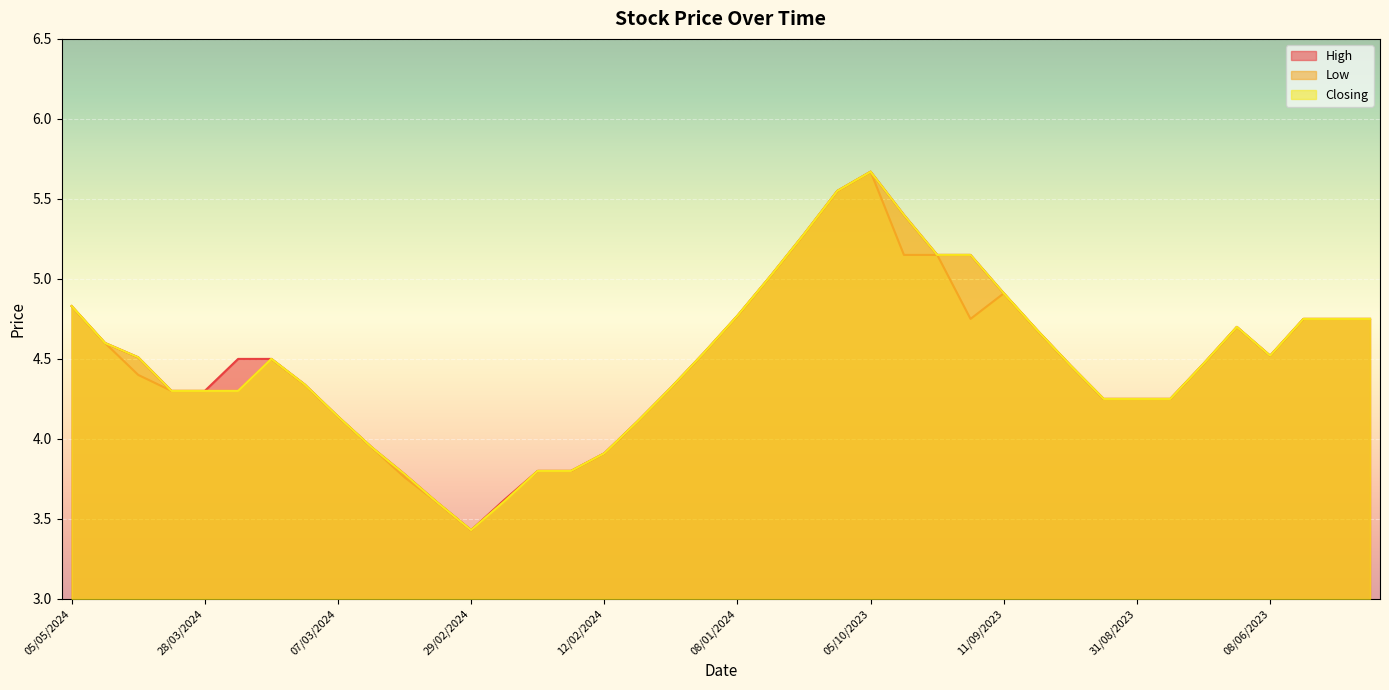

What is the greatest value displayed?

5.7